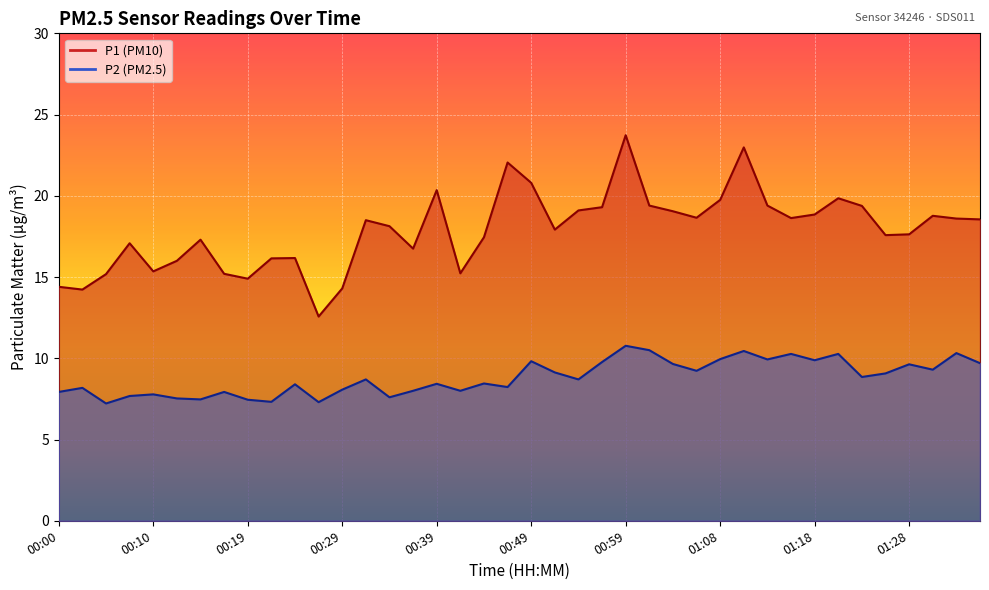

Which series has the largest total across all categories?

P1